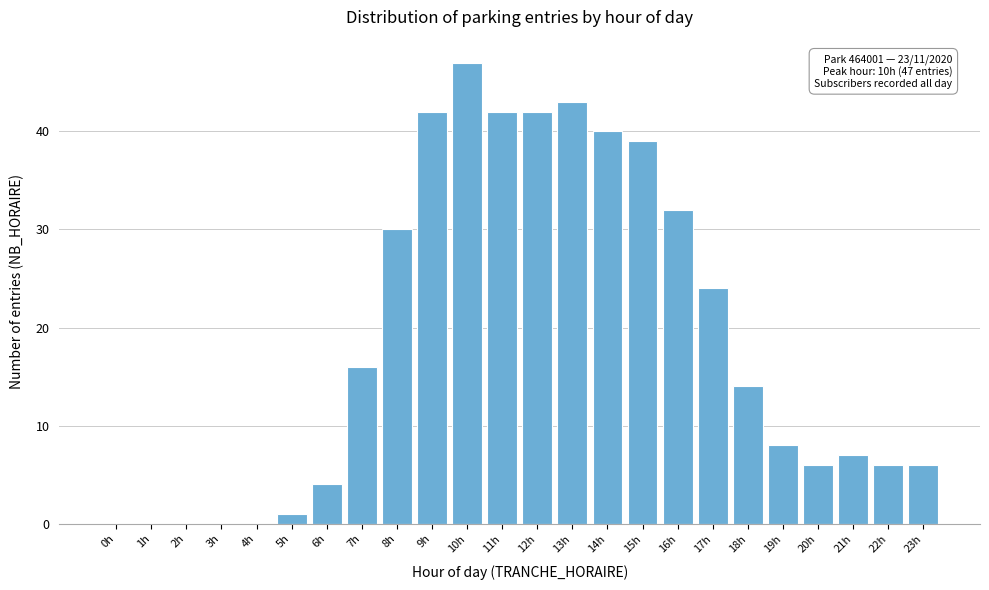

Reading right to left, list all the values displayed in this chart.

23h=6	22h=6	21h=7	20h=6	19h=8	18h=14	17h=24	16h=32	15h=39	14h=40	13h=43	12h=42	11h=42	10h=47	9h=42	8h=30	7h=16	6h=4	5h=1	4h=0	3h=0	2h=0	1h=0	0h=0